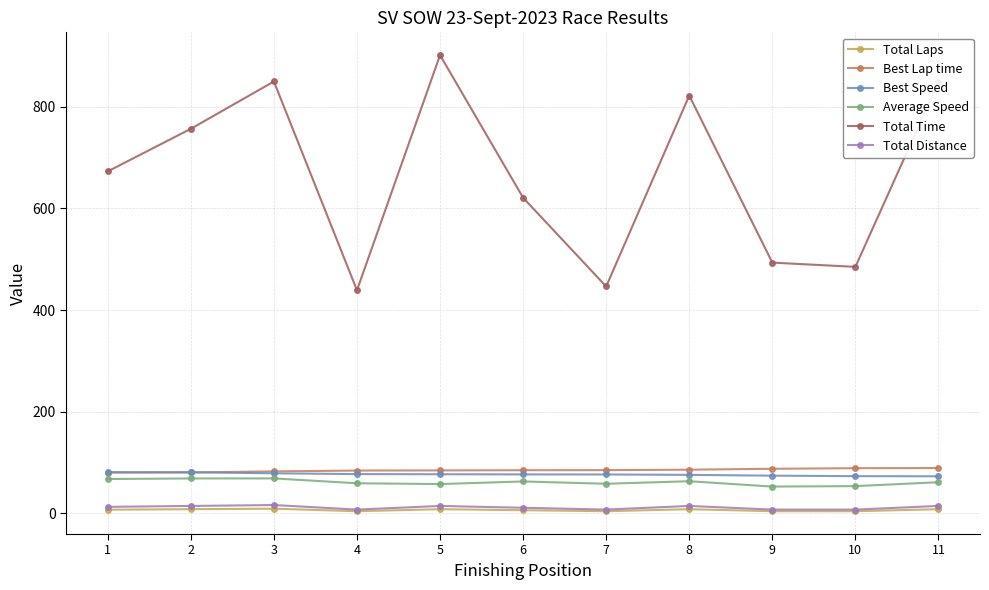

Which series changed the most between 1 and 4?

Total Time